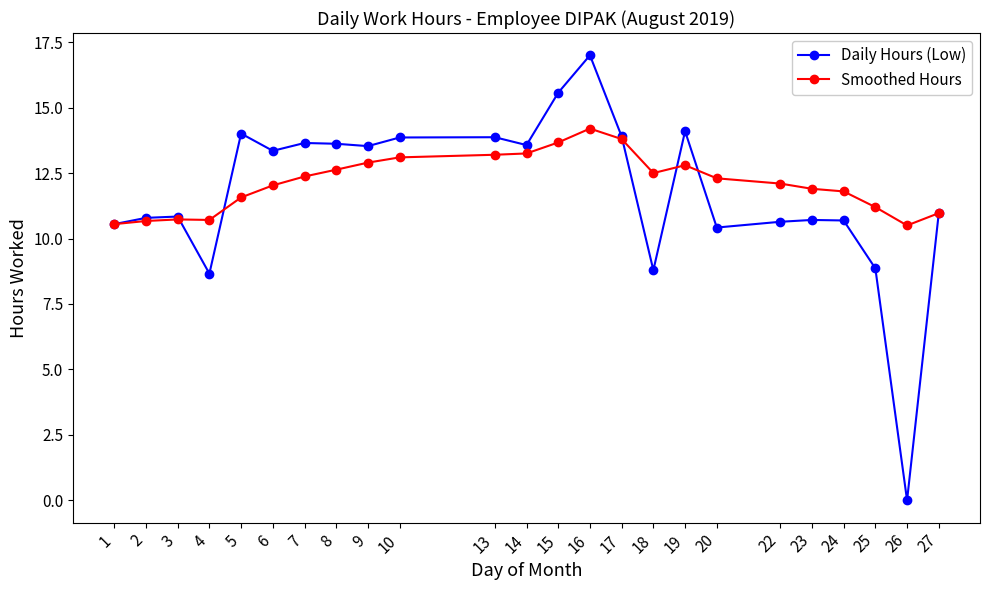

Between 9 and 27, which series saw the biggest shift?

Daily Hours (Low)